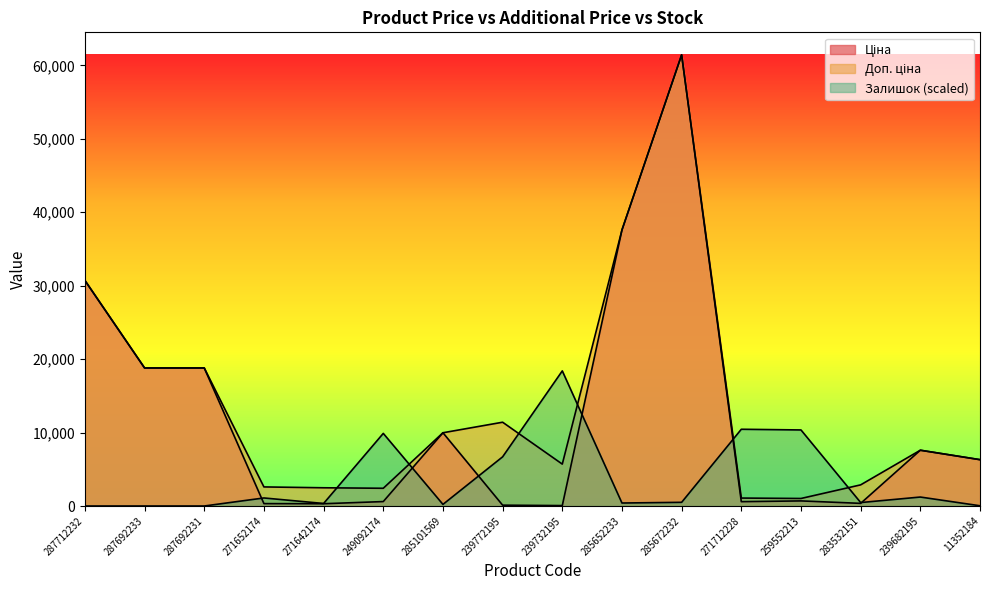

What is the maximum value shown in the chart?

61434.3